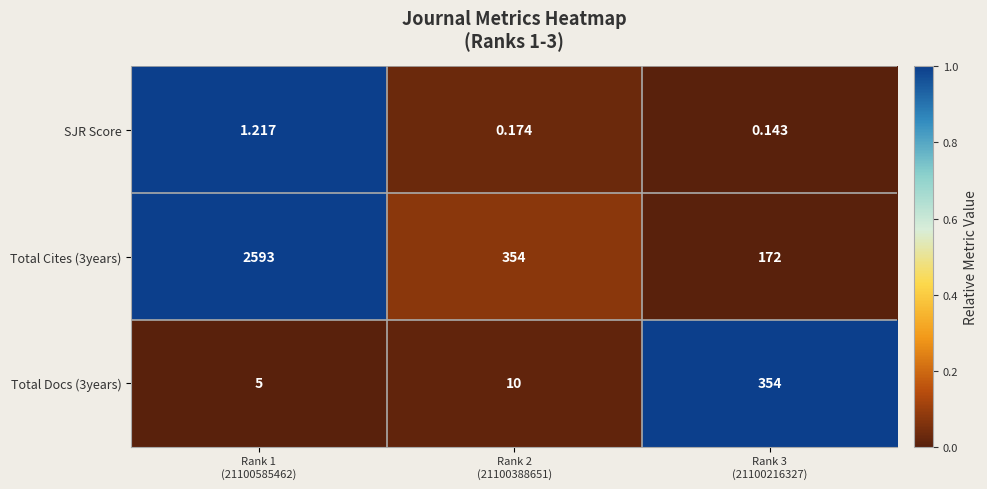

List the series in order of their peak value, highest first.

Total Cites (3years), Total Docs (3years), SJR Score